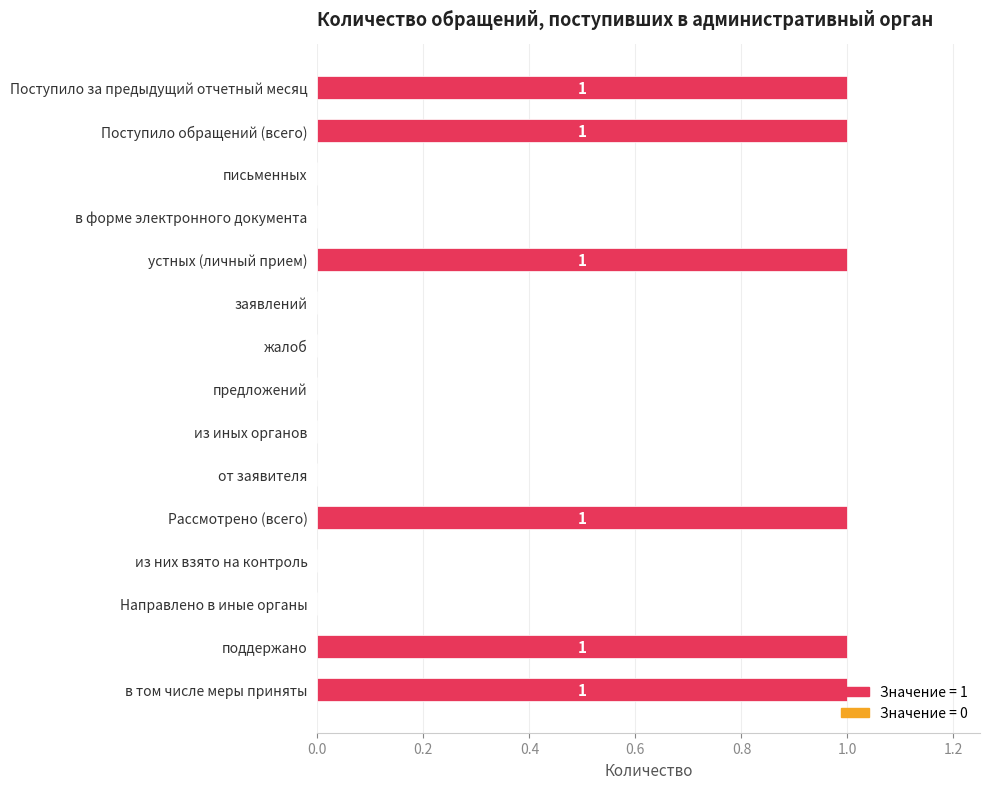

The value at Направлено в иные органы is 1. True or false?

False